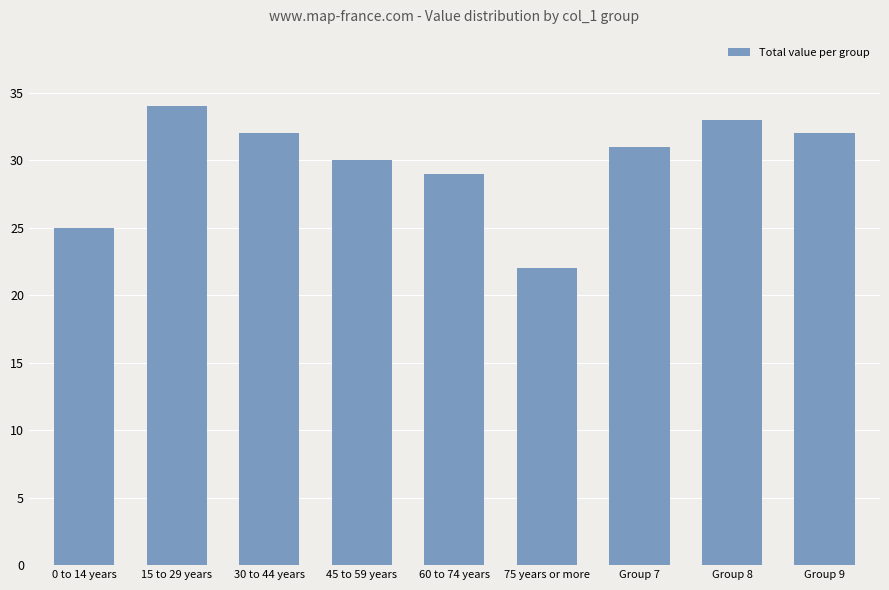

Is it true that the value at Group 9 is 32?

True